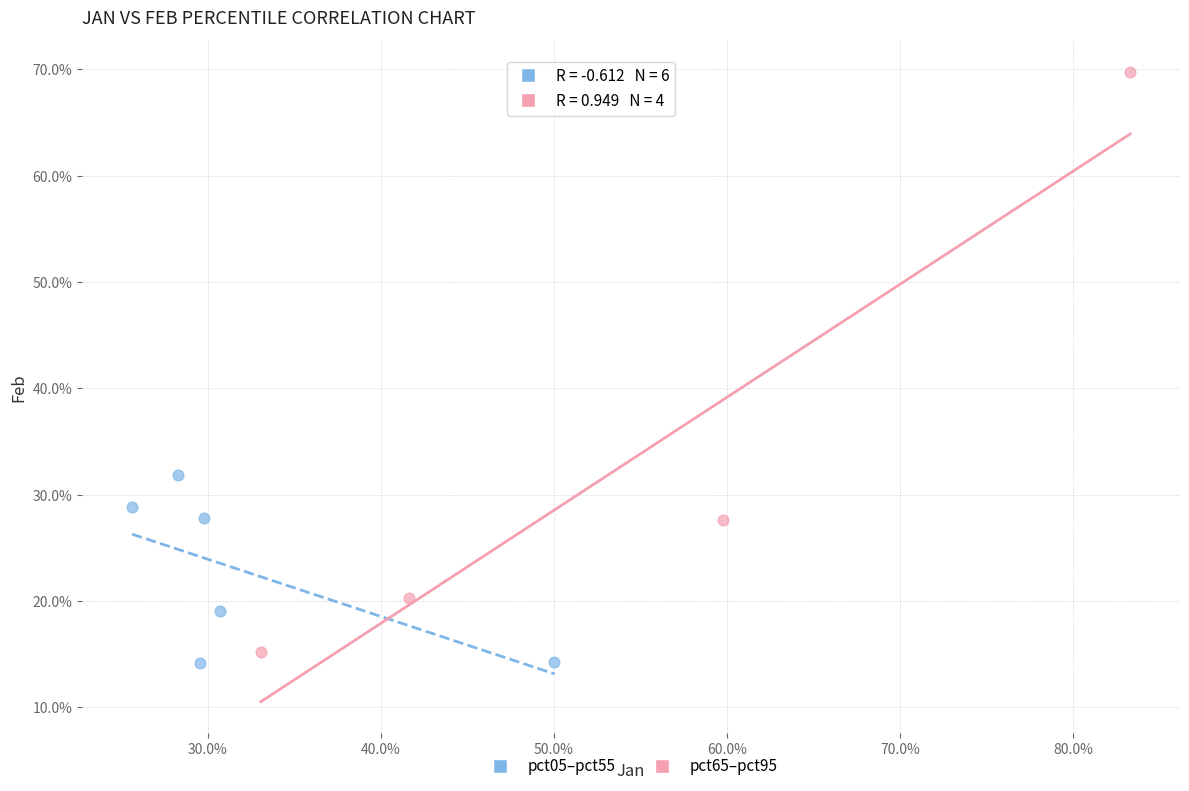

Which series has the largest Y range (max minus min)?

pct65–pct95